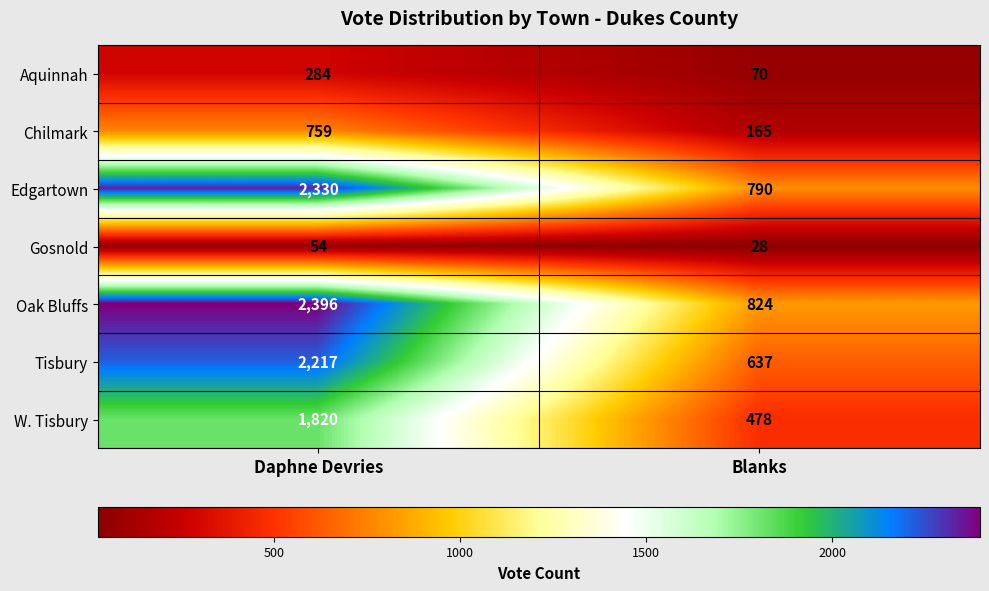

List the series in order of their peak value, highest first.

Oak Bluffs, Edgartown, Tisbury, W. Tisbury, Chilmark, Aquinnah, Gosnold